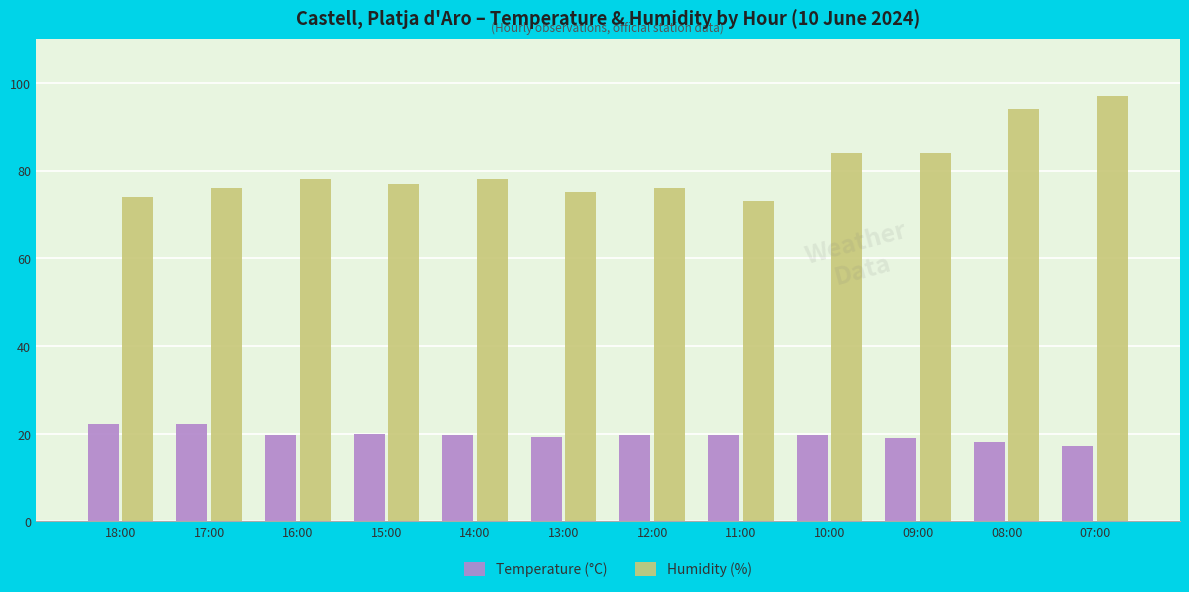

What is the value of the Humidity (%) bar at the 6th from the left?

75.0